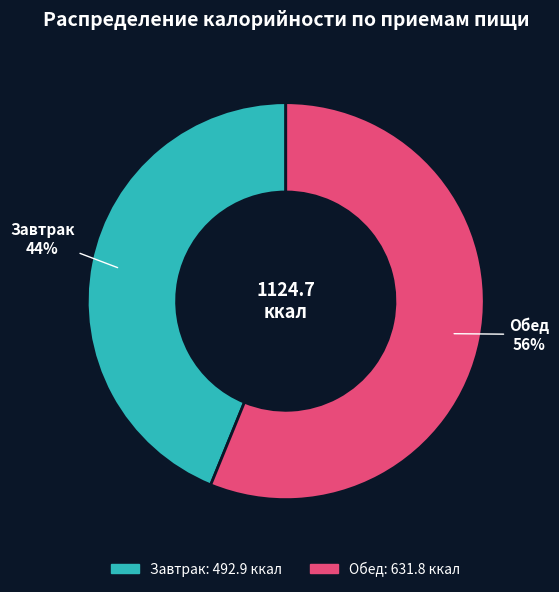

To the nearest percent, what portion does Завтрак represent?

44%